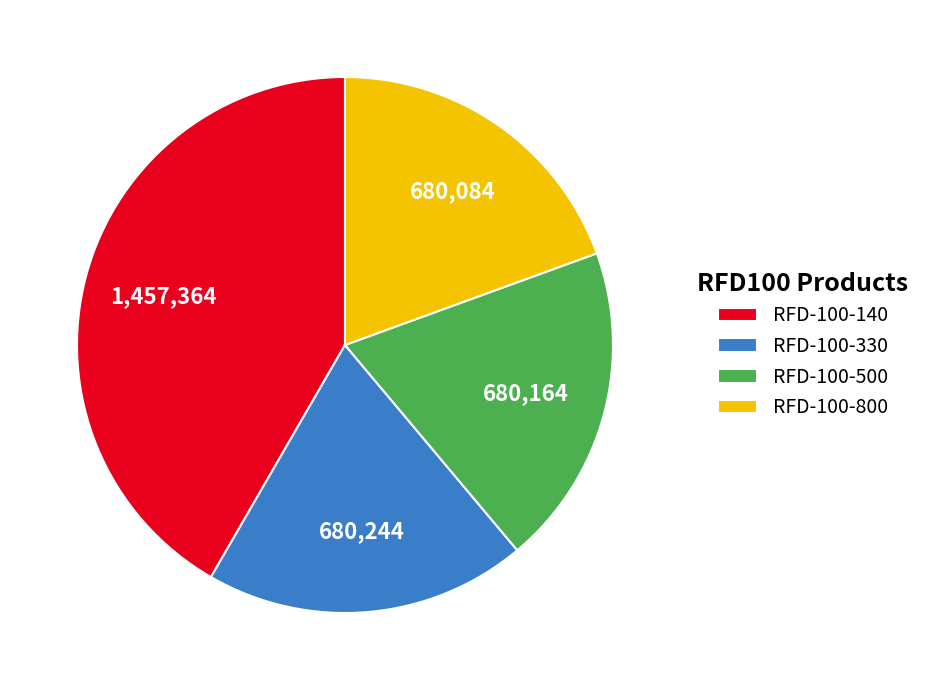

The RFD-100-500 slice represents 34% of the pie. True or false?

False